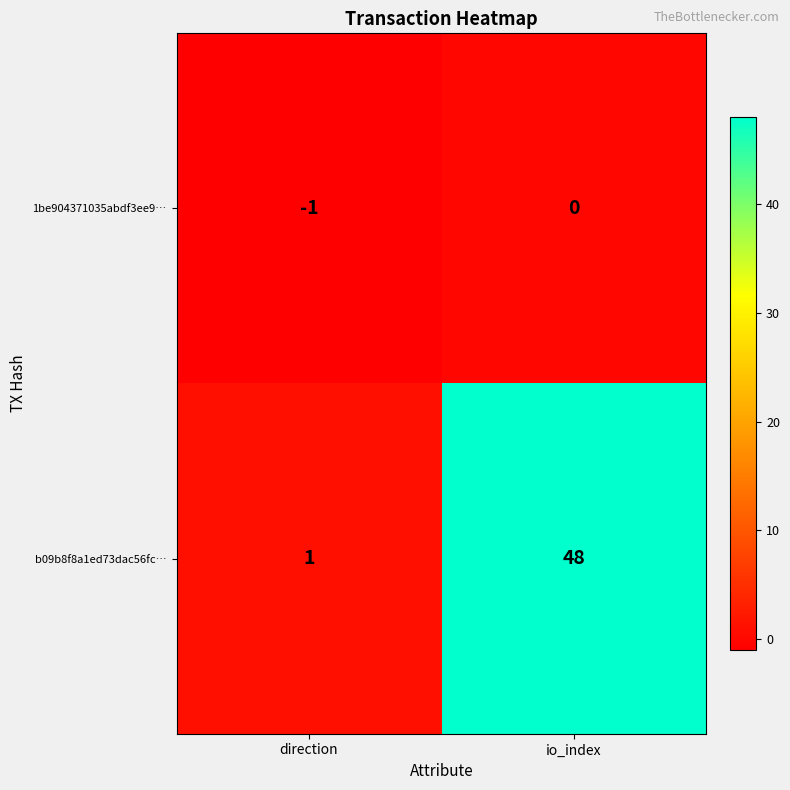

What is the spread (max minus min) of values at direction?

2